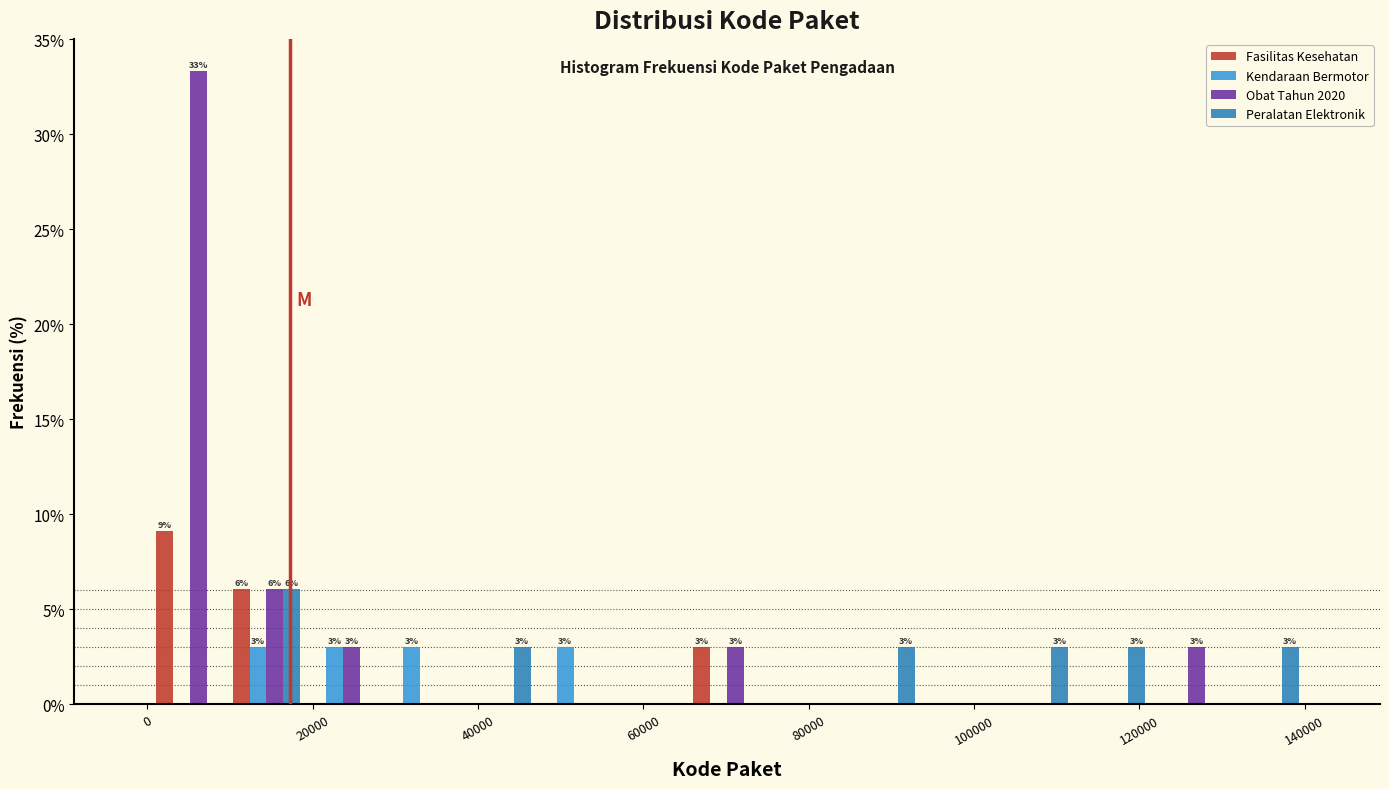

In the Peralatan Elektronik series, which range on the x-axis has the tallest bar?

10000 to 20000